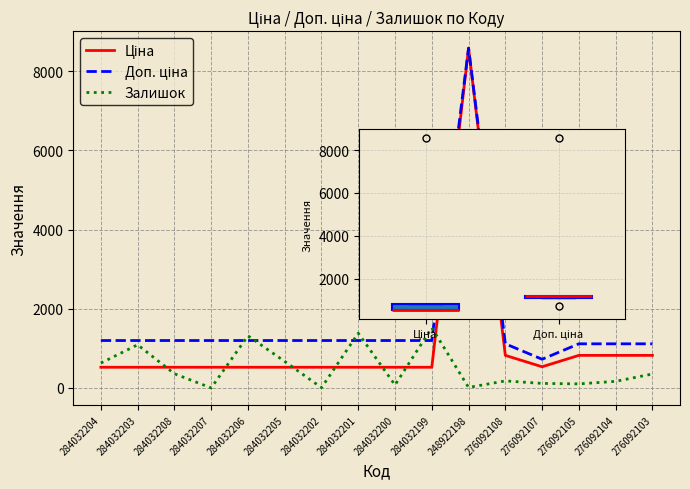

Does the chart display data point markers on the line(s)?

No